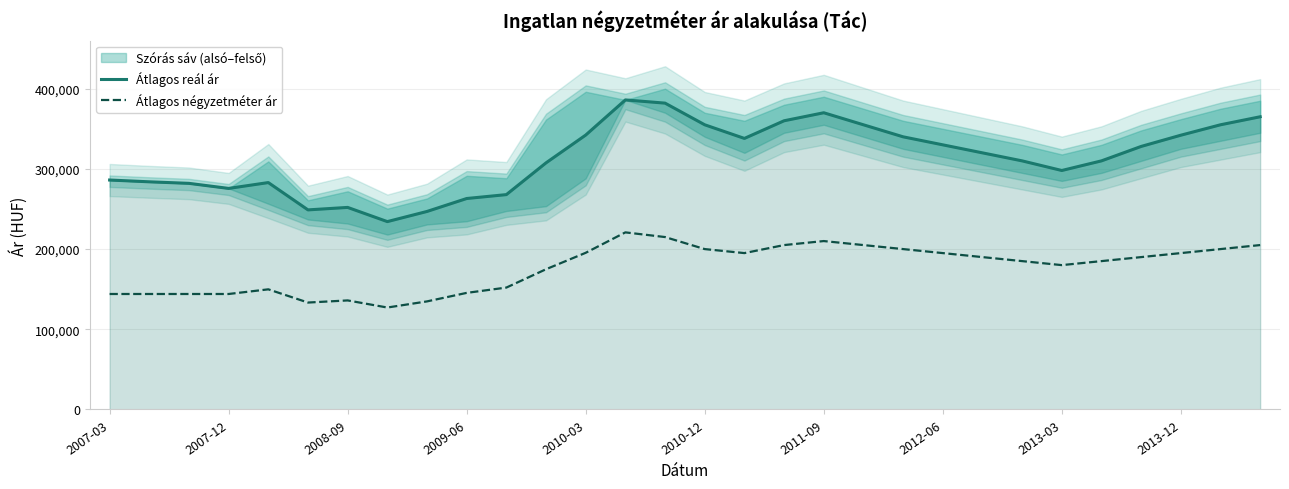

What is the difference between the second highest and second lowest values in the Átlagos négyzetméter ár series?

81673